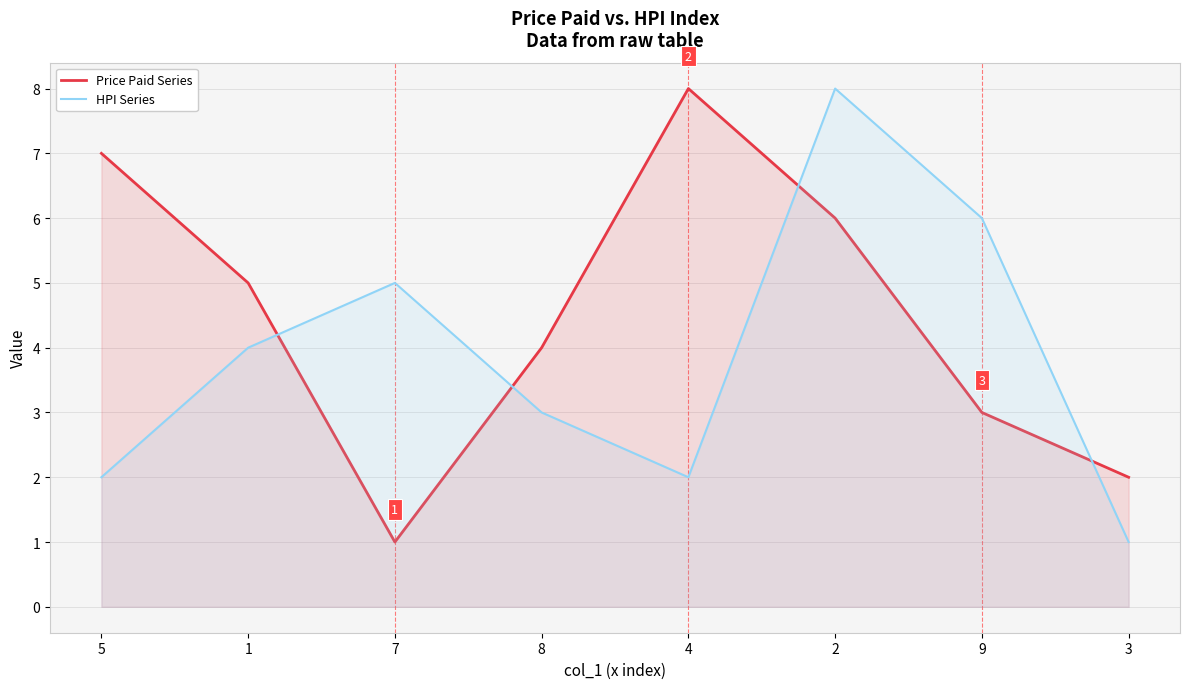

Rank the categories by Price Paid Series value from lowest to highest.

7, 3, 9, 8, 1, 2, 5, 4